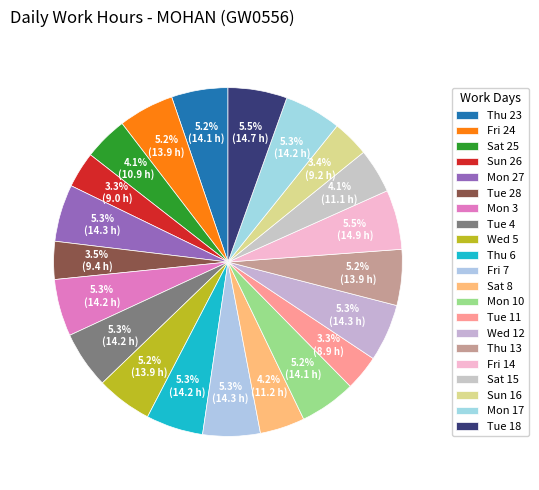

Which slice is the smallest?

Tue 11